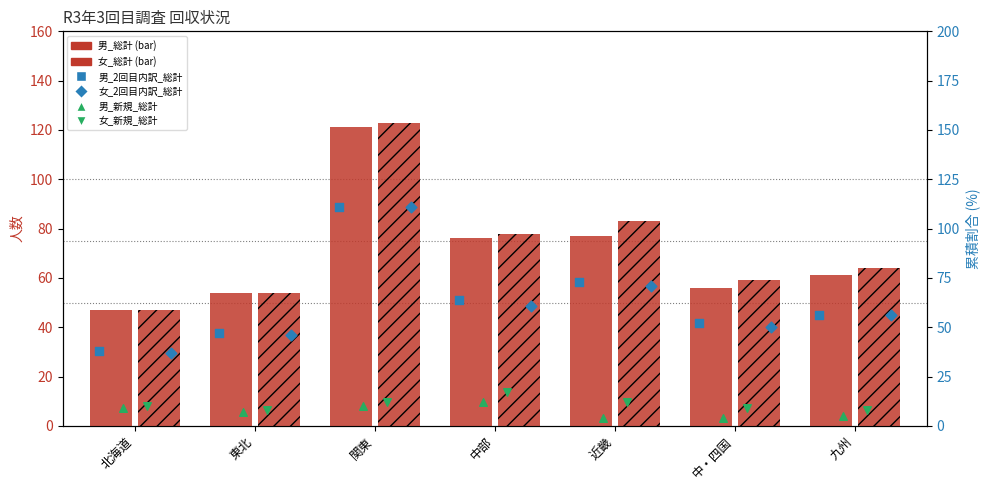

What is the total value across all series at 近畿?

320